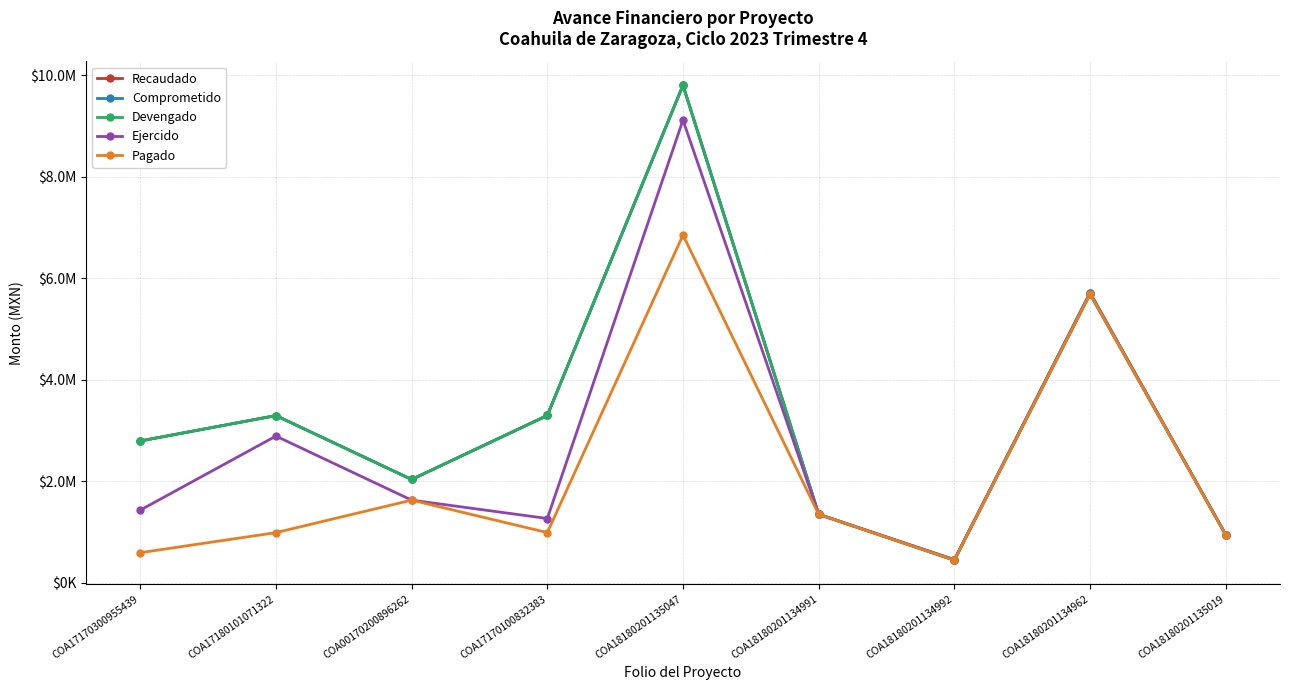

The Ejercido series shows 2891400.2 at COA17180101071322. True or false?

True